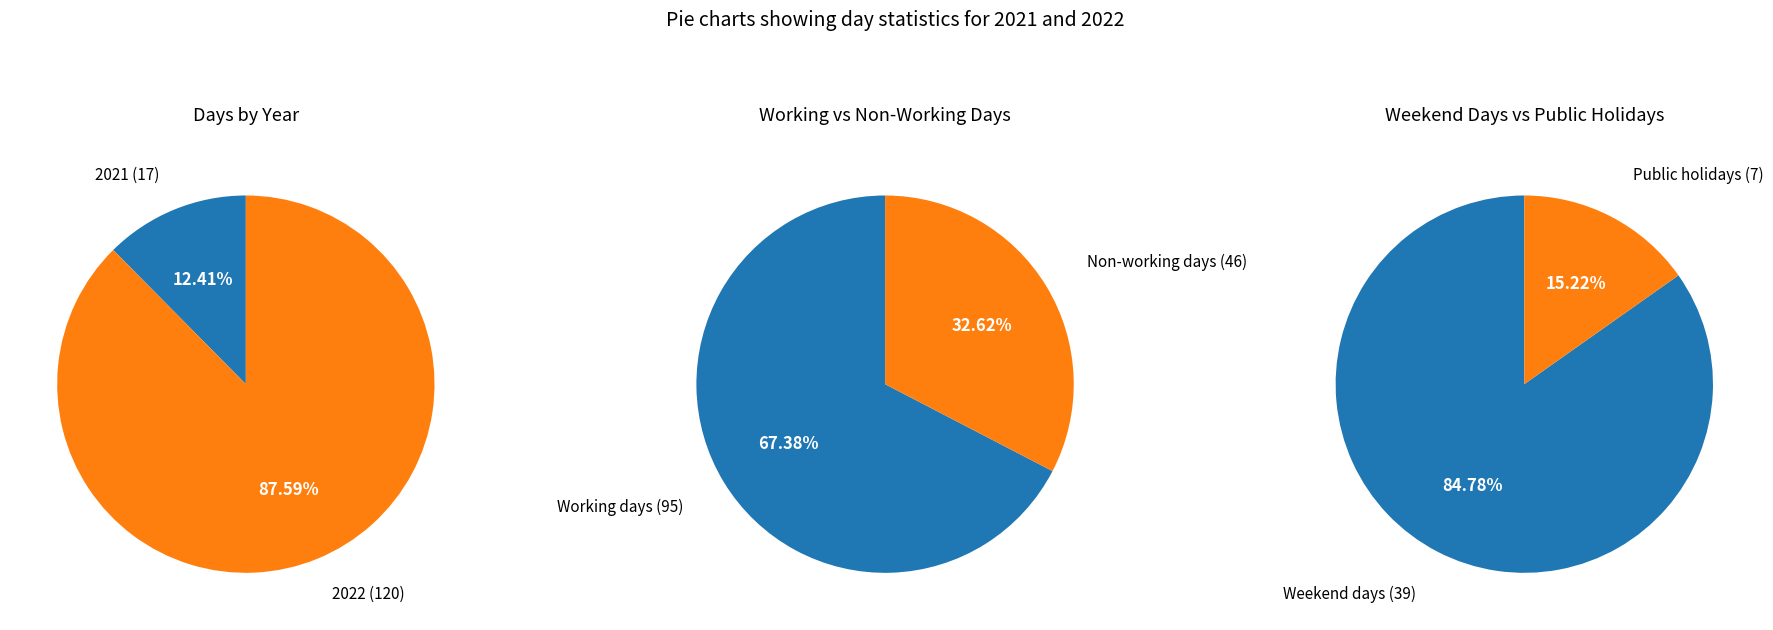

True or false: 2022 accounts for 99% of the total.

False